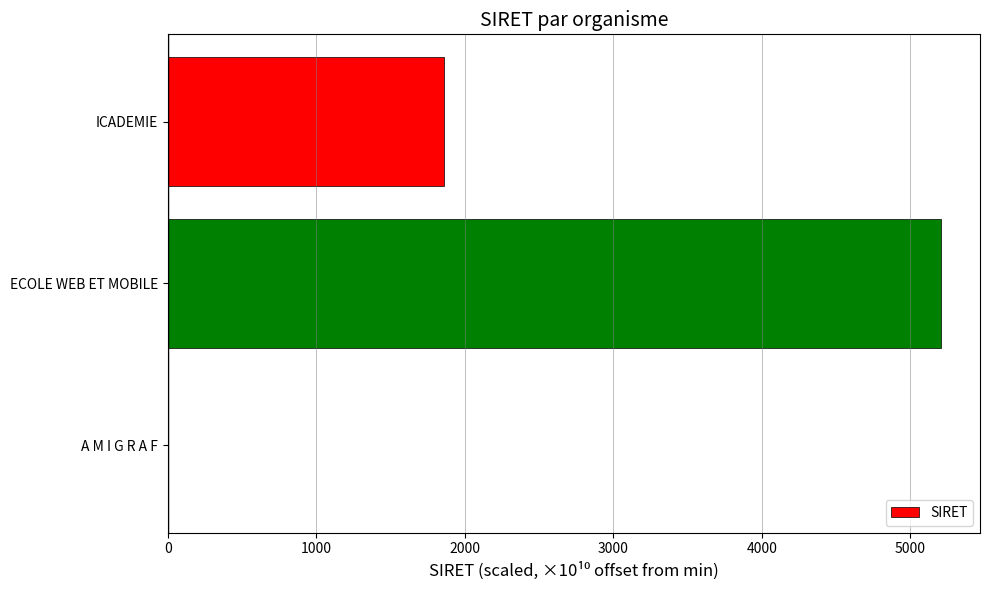

What is the average value?

2357.4